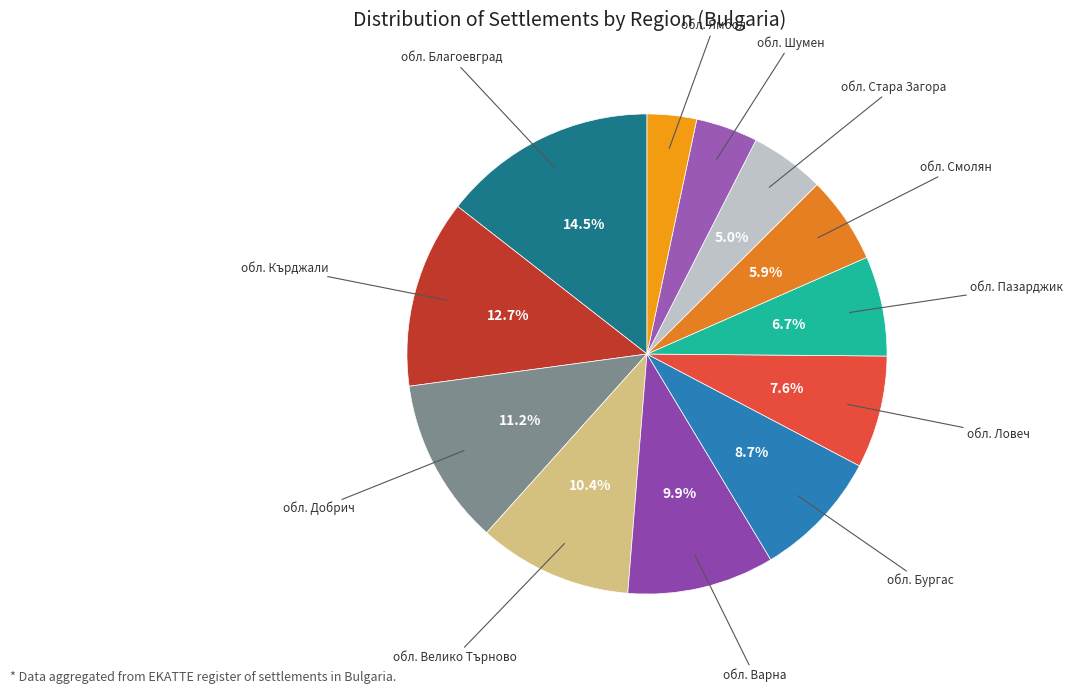

Combined, do обл. Бургас and обл. Благоевград account for over 50%?

No